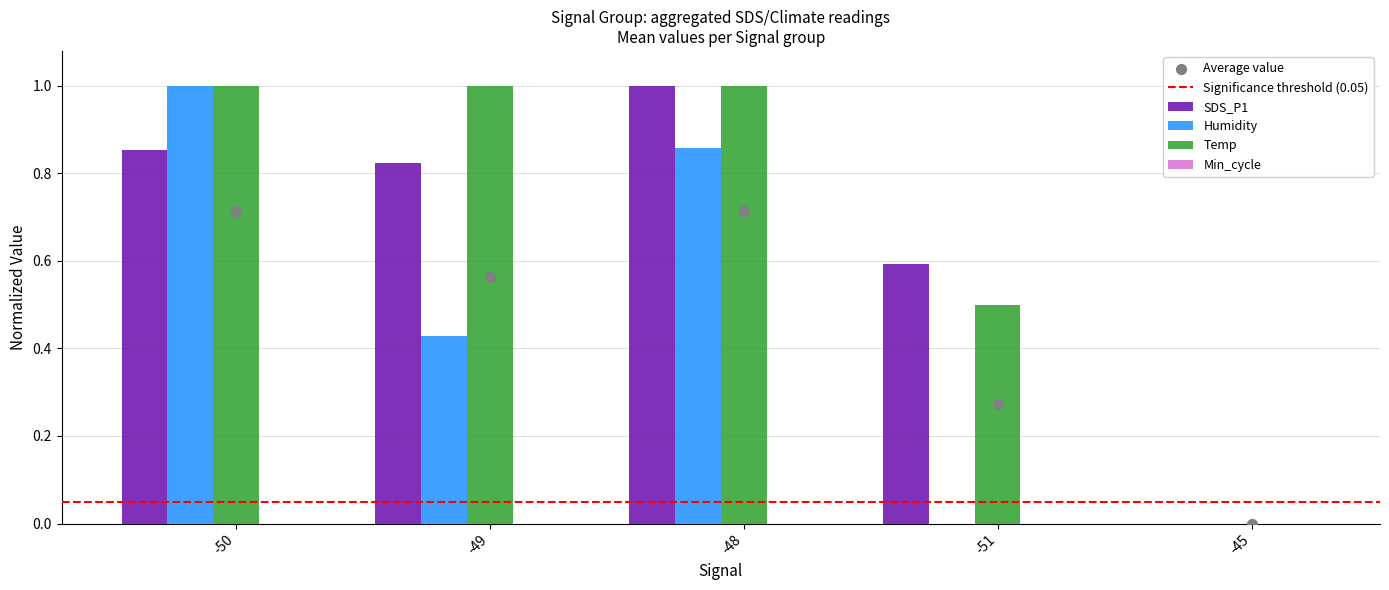

Which series has the largest total across all categories?

Temp